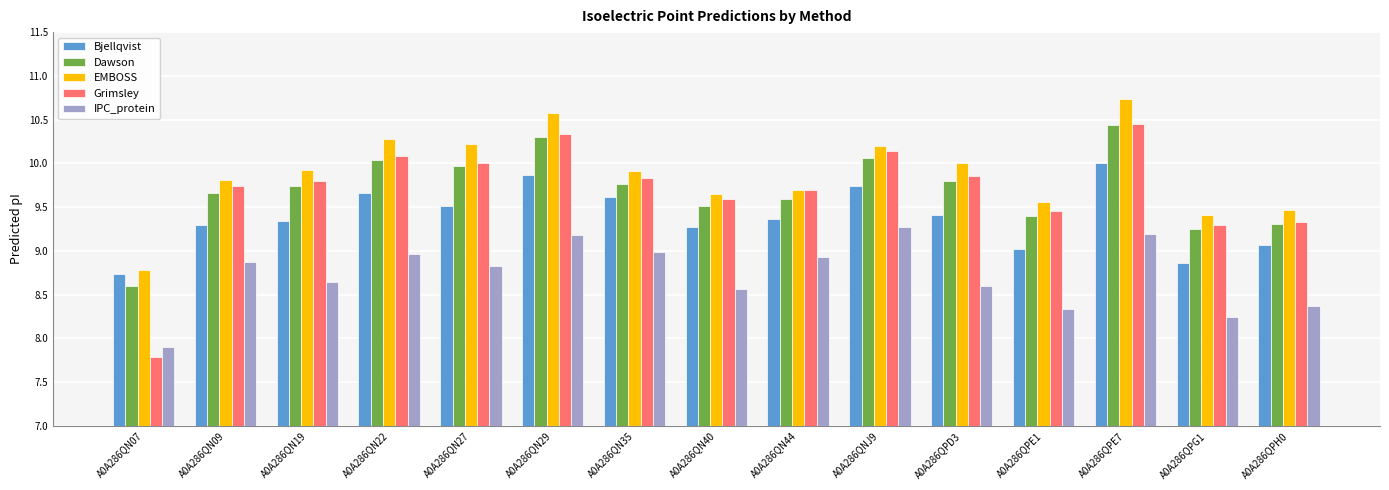

How many groups of bars are there?

15